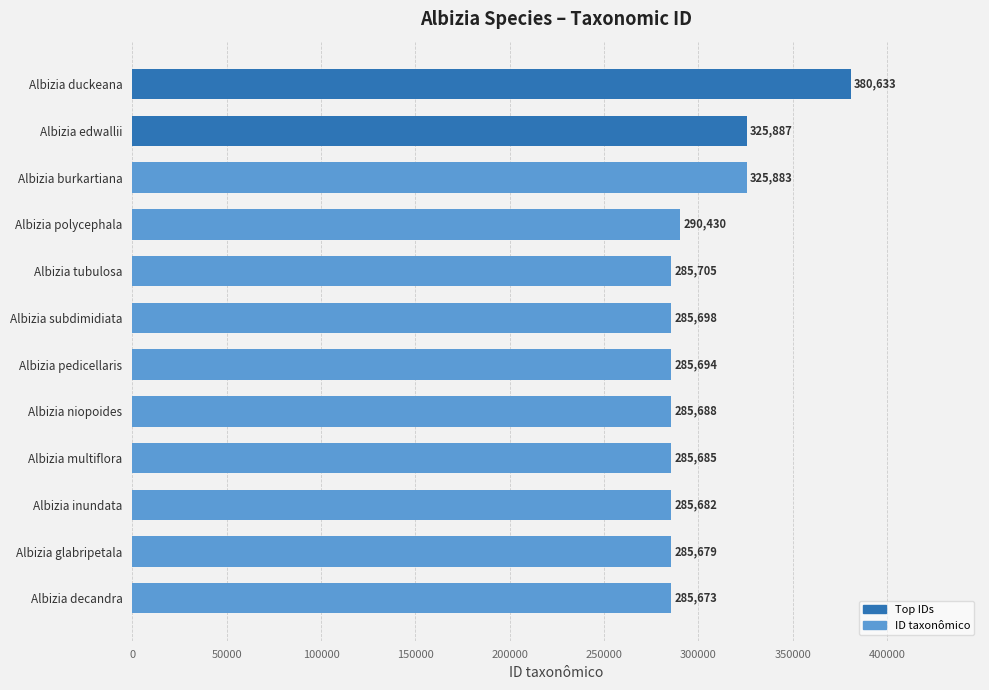

Does the chart contain any negative values?

No